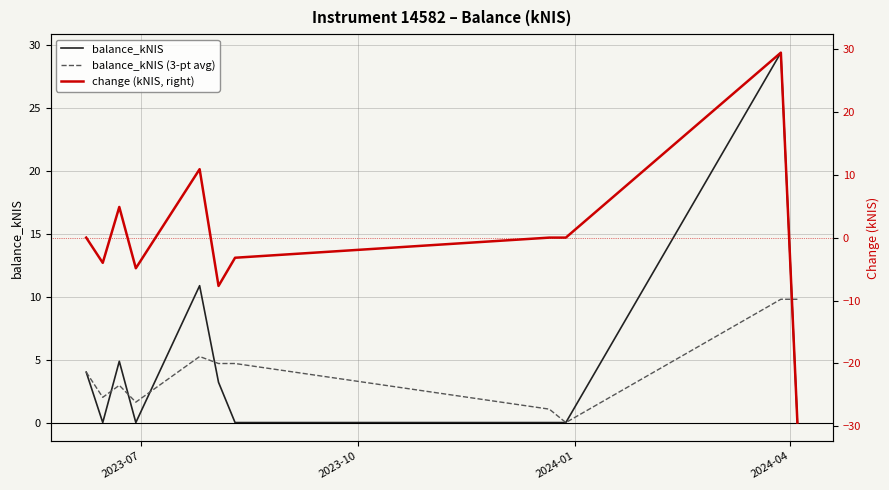

How many lines are shown in the chart?

3